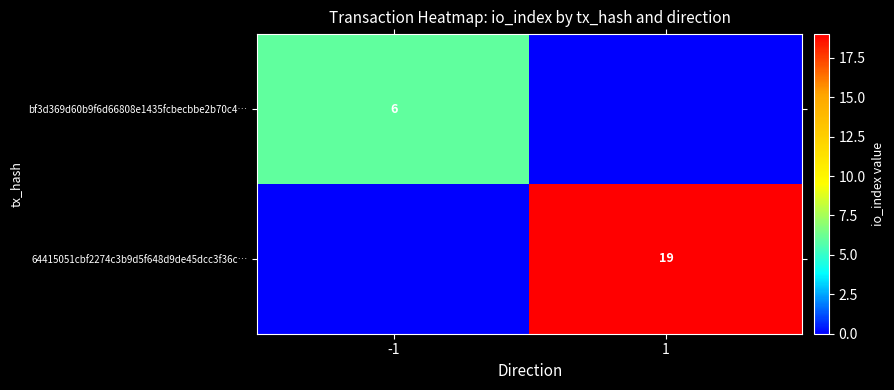

The 64415051cbf2274c3b9d5f648d9de45dcc3f36c… series shows 26 at 1. True or false?

False